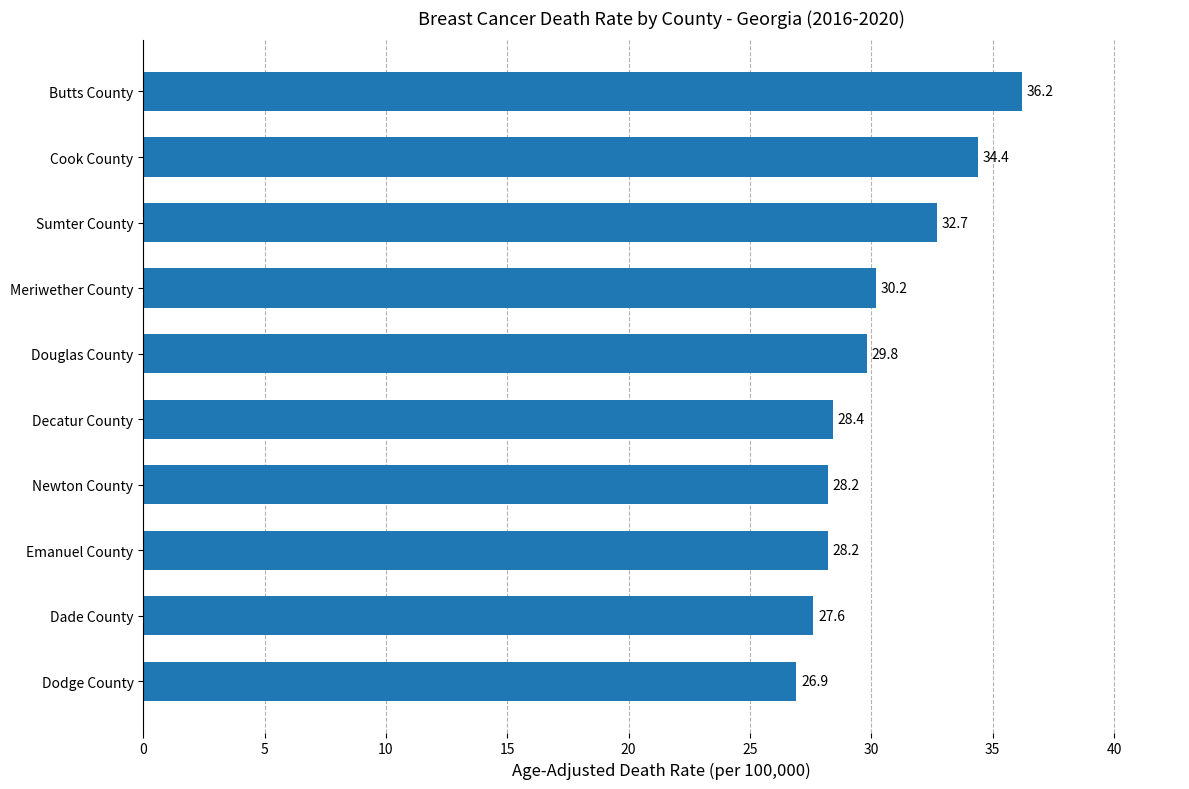

True or false: the data shows 29.8 at Douglas County.

True